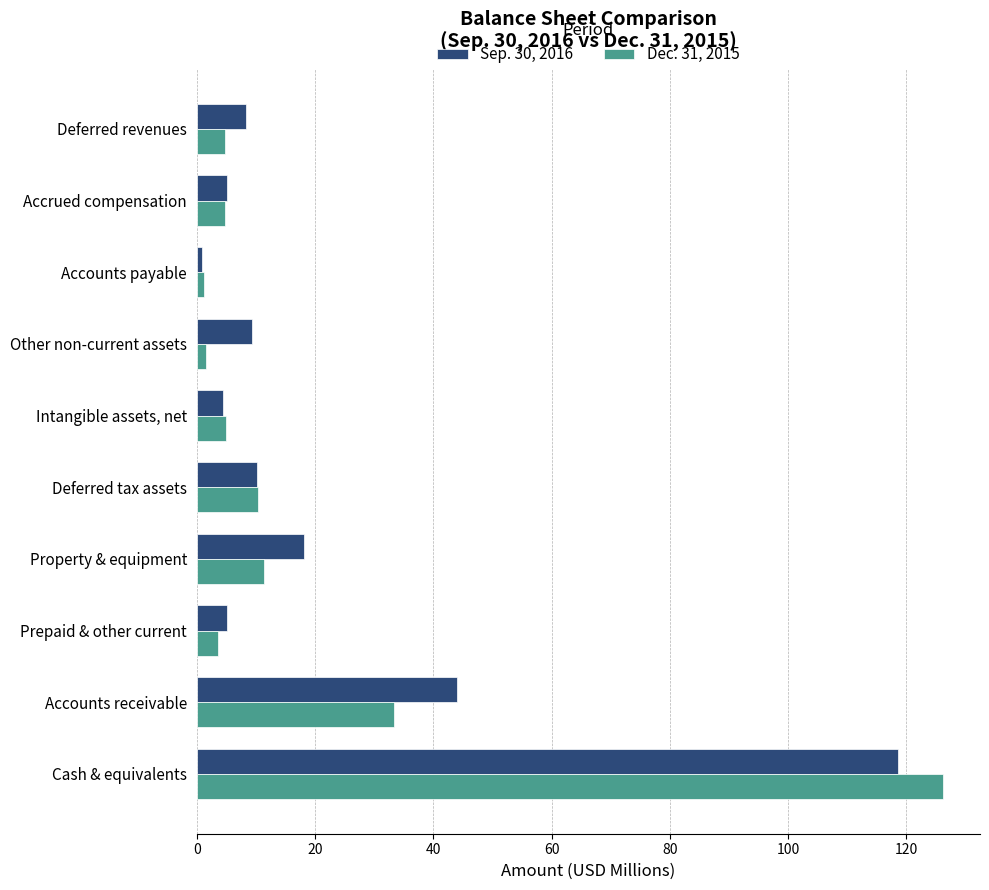

List the series in order of their peak value, highest first.

Dec. 31, 2015, Sep. 30, 2016